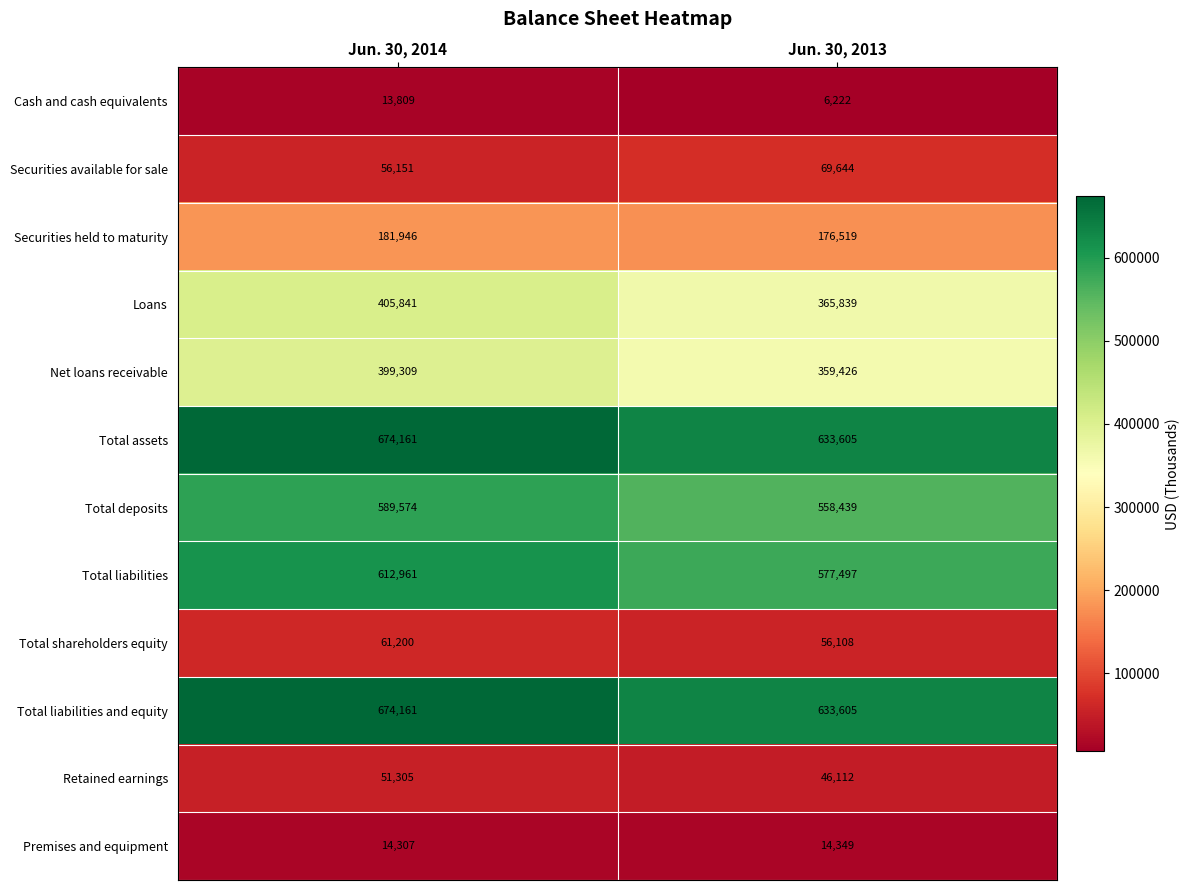

True or false: Securities held to maturity has a value of 119521 at Jun. 30, 2014.

False